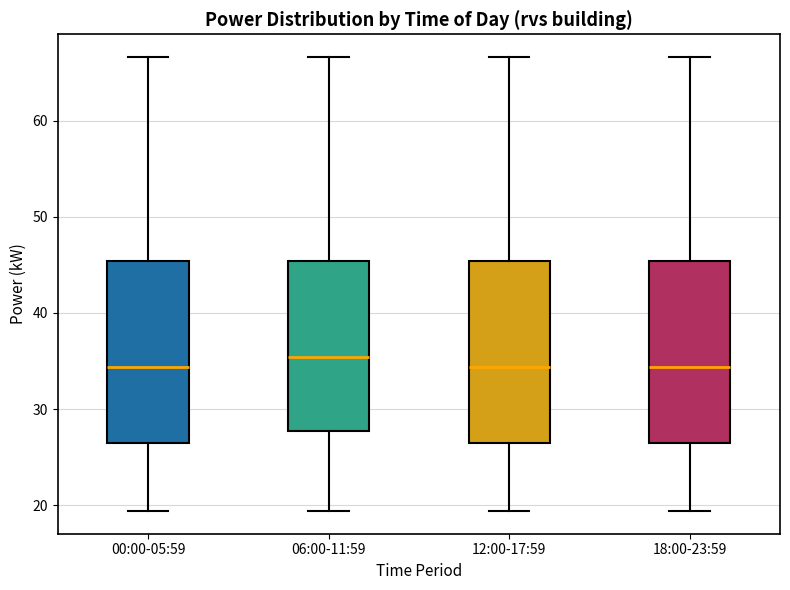

Reading left to right, transcribe this box plot: for each box, give where its median line is, the range the box spans, and where its two whiskers end, as read against the y-axis. The values are not printed on the chart, so give them approximately, as read against the axis.

00:00-05:59: median 34, box 26 to 45, whiskers 19 to 67
06:00-11:59: median 35, box 28 to 45, whiskers 19 to 67
12:00-17:59: median 34, box 26 to 45, whiskers 19 to 67
18:00-23:59: median 34, box 26 to 45, whiskers 19 to 67